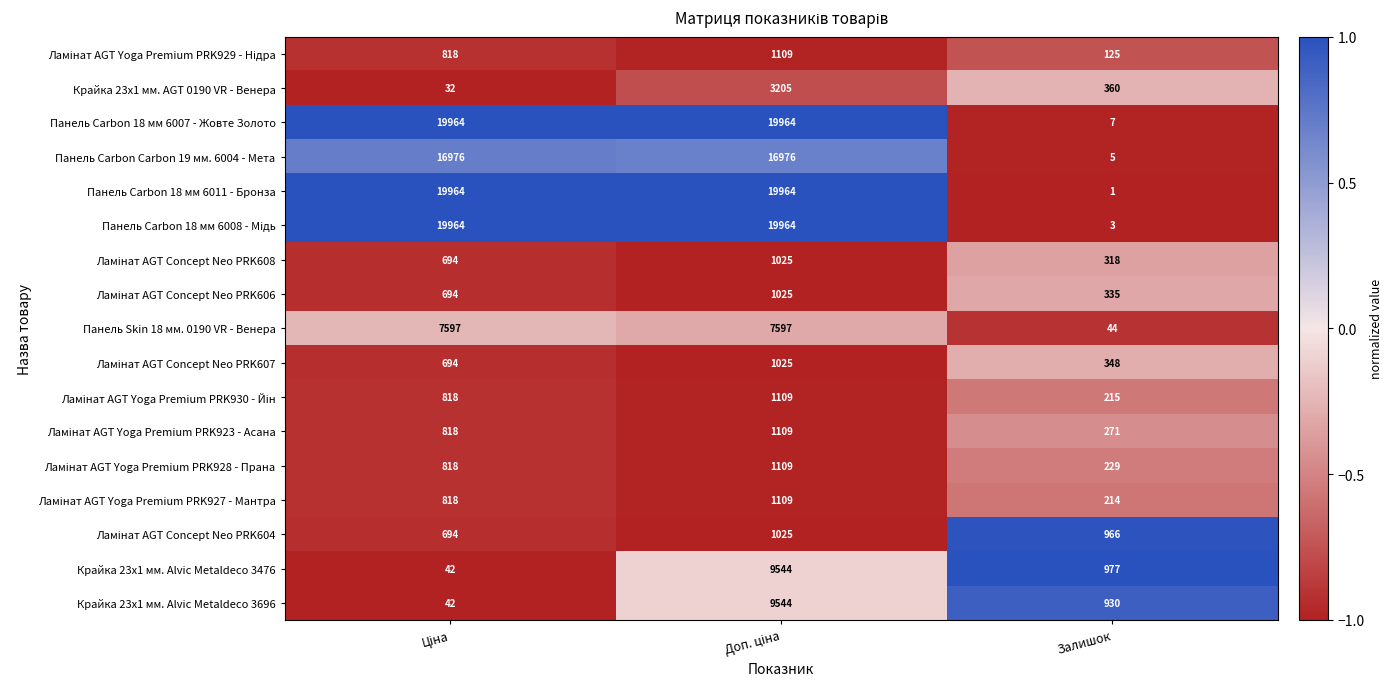

What is the difference between the highest and lowest values at Залишок?

976